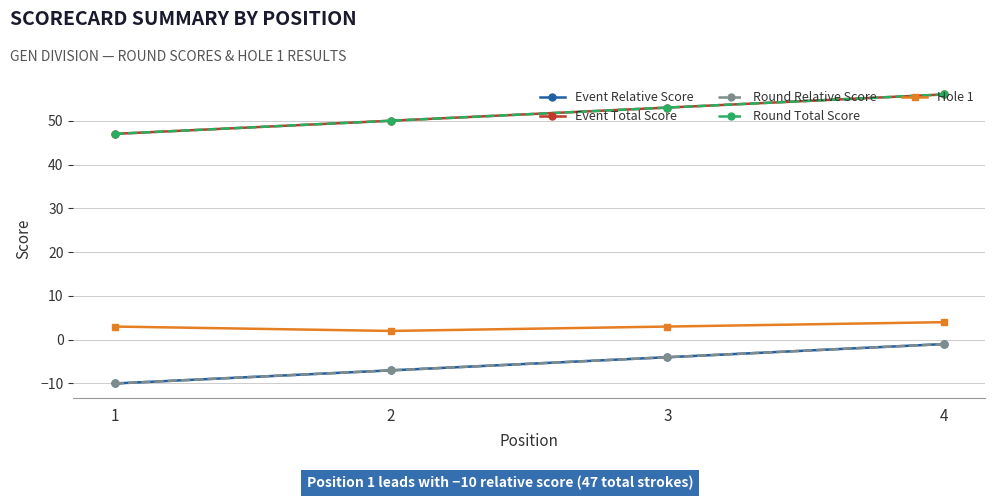

True or false: Hole 1 and Event Total Score intersect in this chart.

False